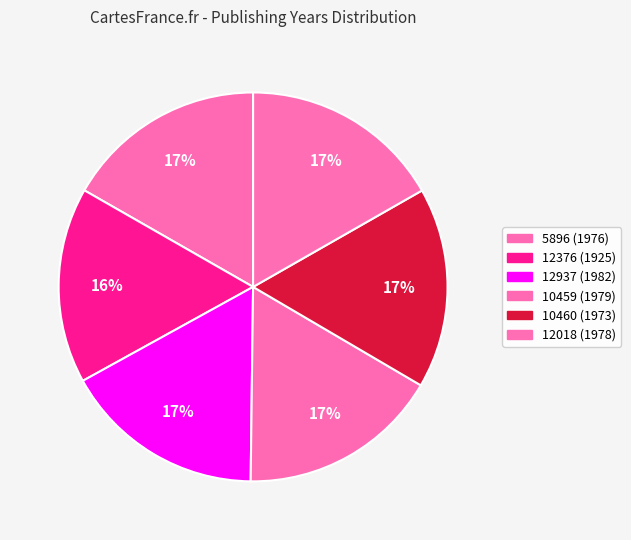

Does 12376 account for over 50% of the chart?

No